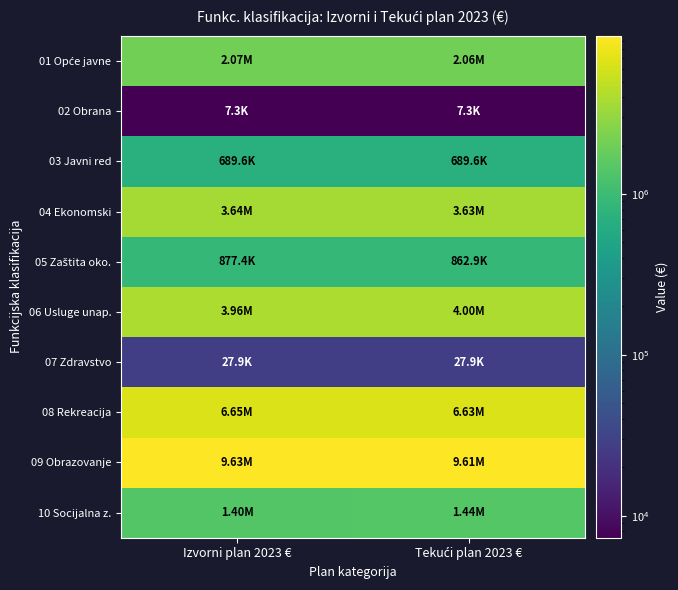

What is the greatest value displayed?

9627867